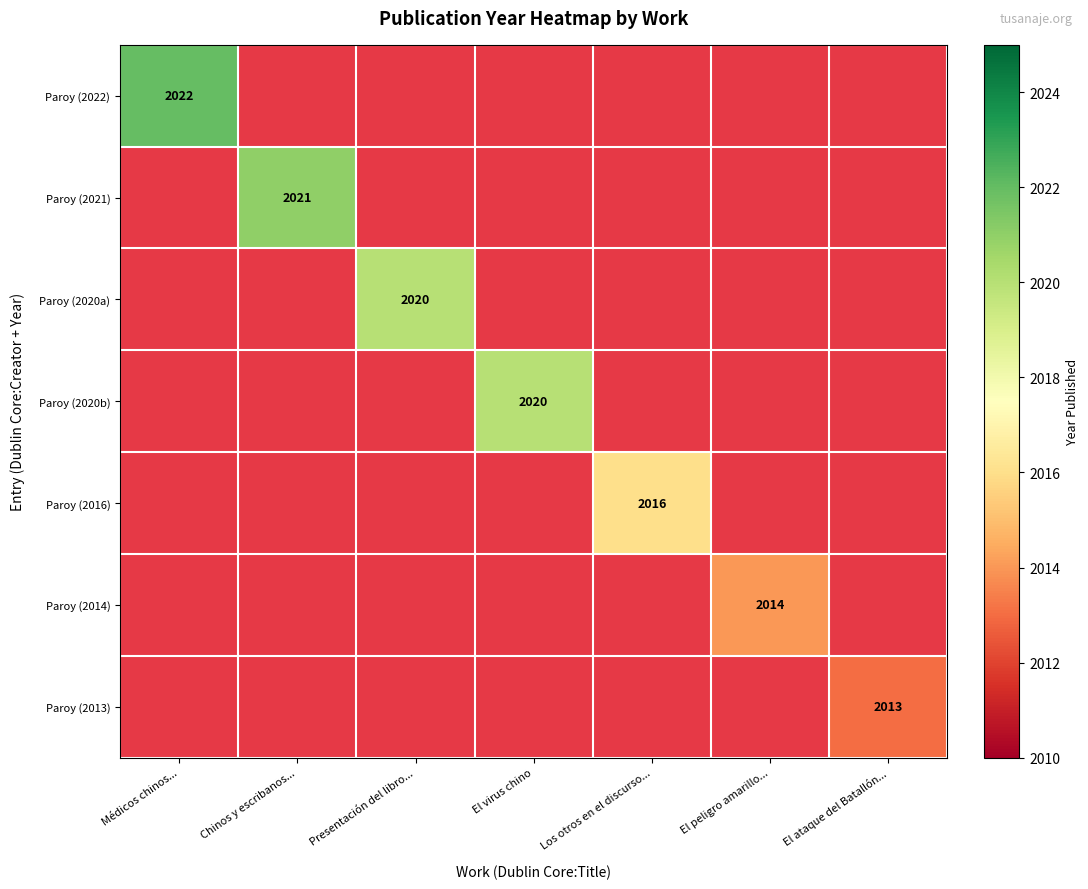

Is the value of Paroy (2021) at Los otros en el discurso... greater than the value of Paroy (2016) at Presentación del libro...?

No